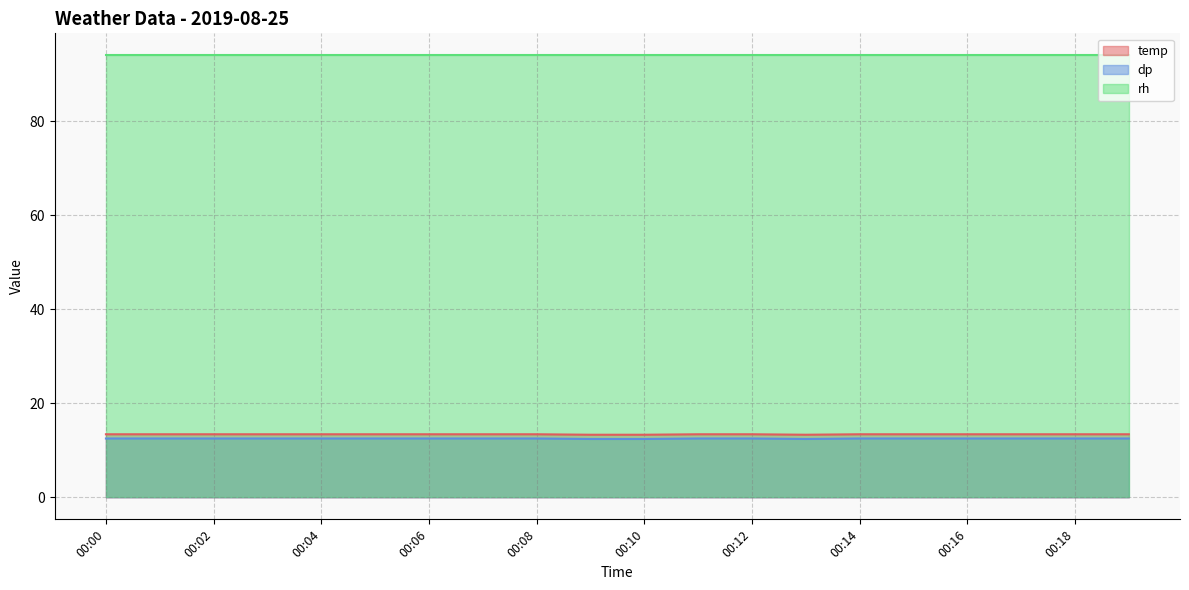

Count the temp values in the range 13 to 14.

20